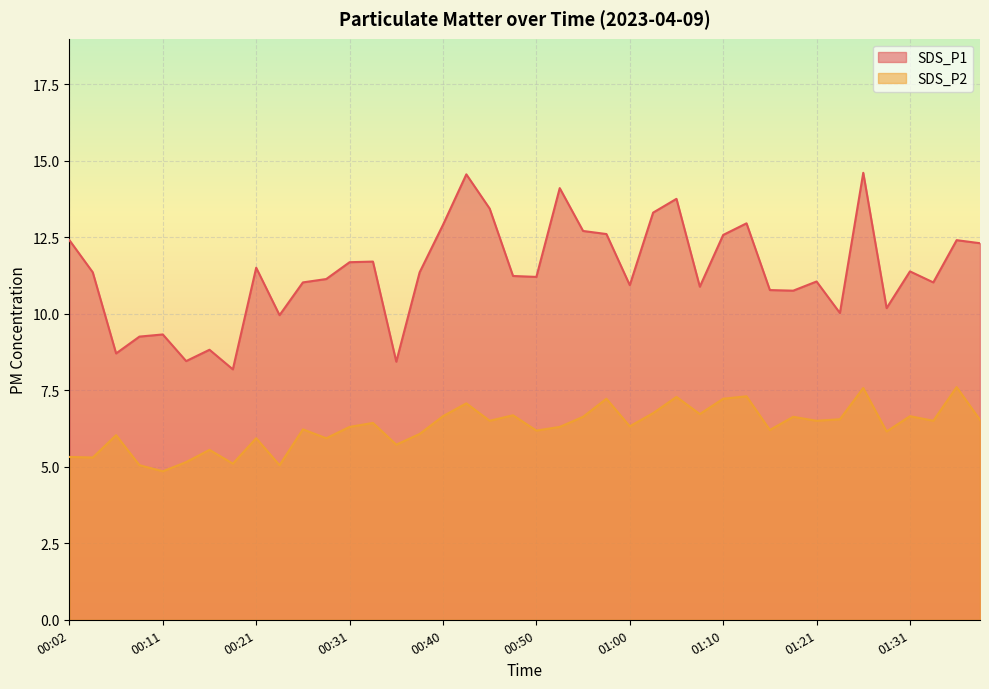

Where does the SDS_P1 series first go above 11?

00:02